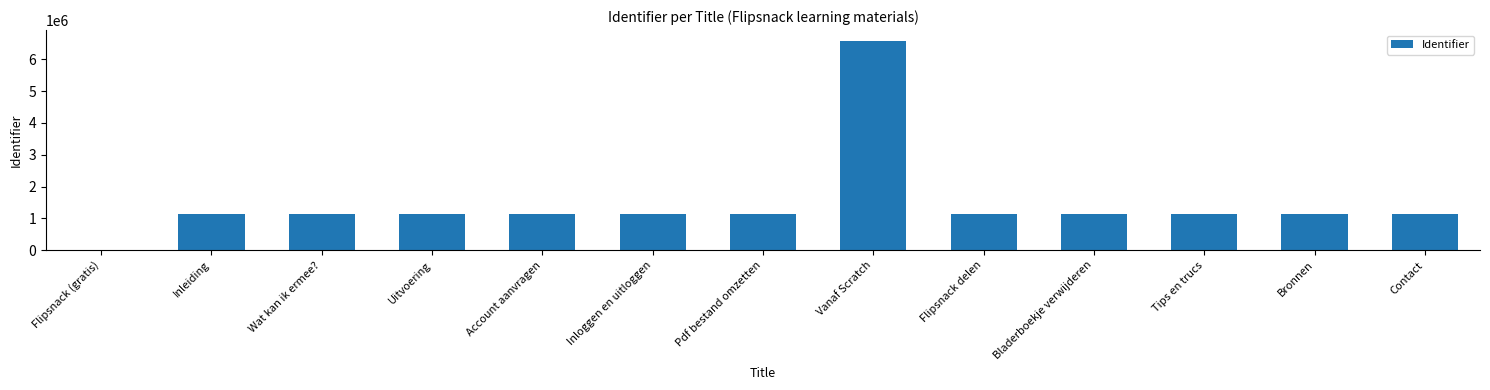

At which category does the chart reach its peak across all series?

Vanaf Scratch